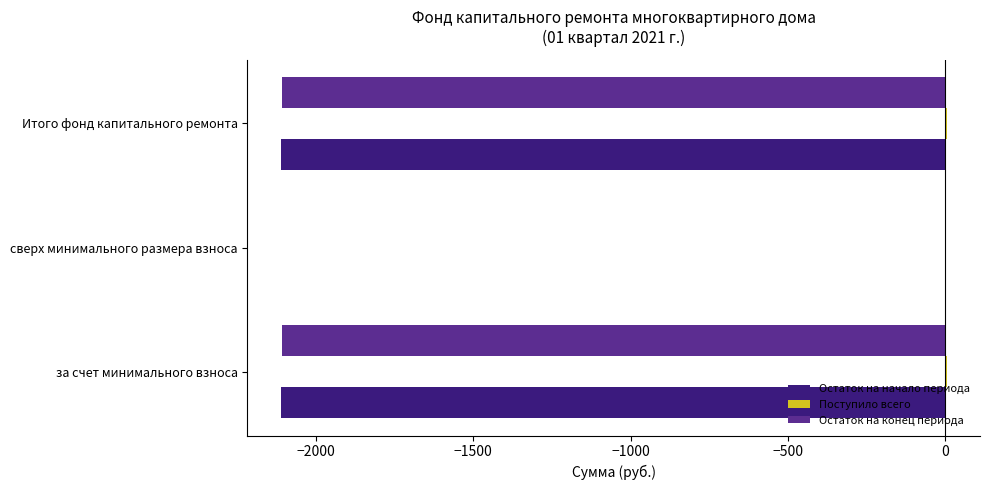

Which series changed the most between за счет минимального взноса and сверх минимального размера взноса?

Остаток на начало периода